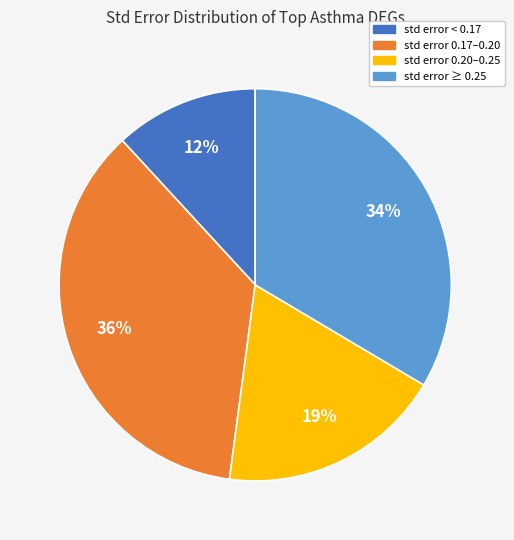

Is there any slice that represents more than half of the pie?

No